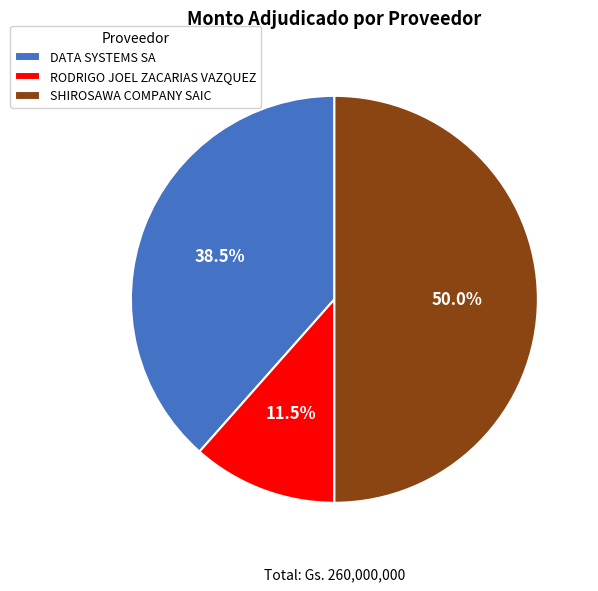

To the nearest percent, what is the difference between the SHIROSAWA COMPANY SAIC and DATA SYSTEMS SA slice percentages?

12%